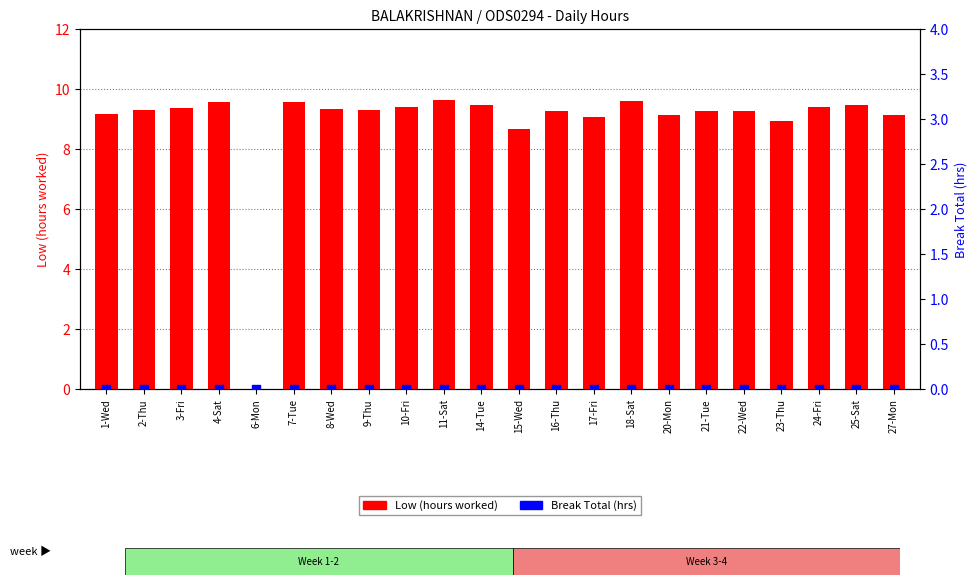

What is the total value across all series at 10-Fri?

9.4